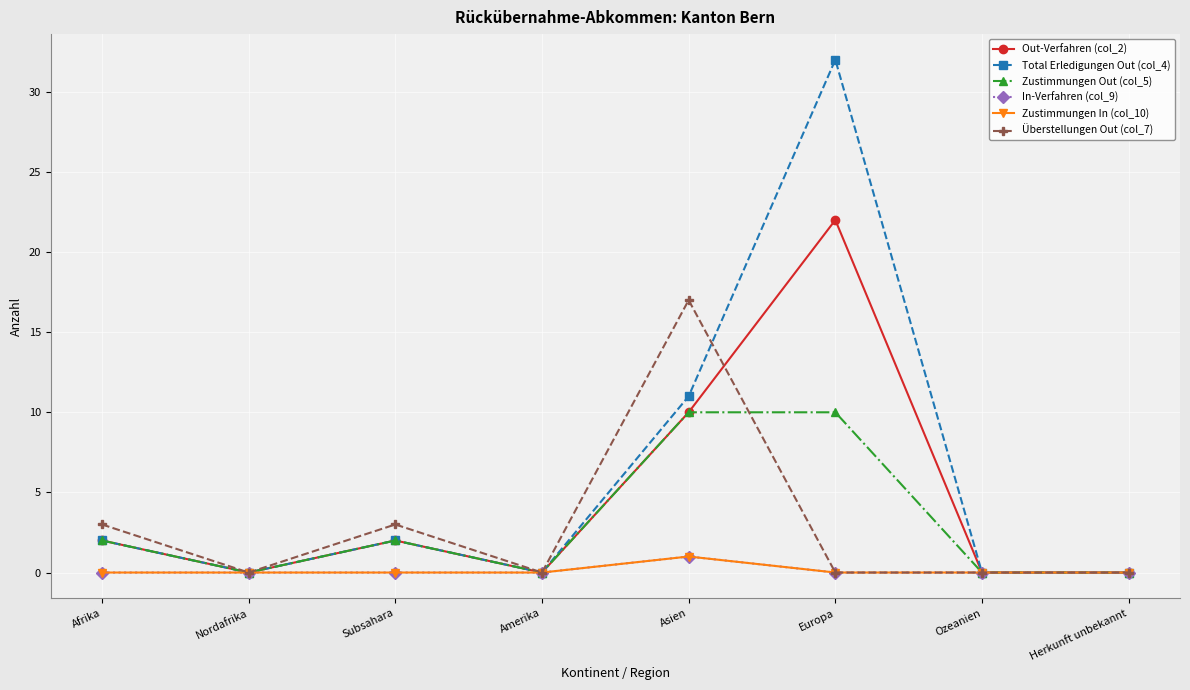

Is this an area chart (filled region under the line)?

No